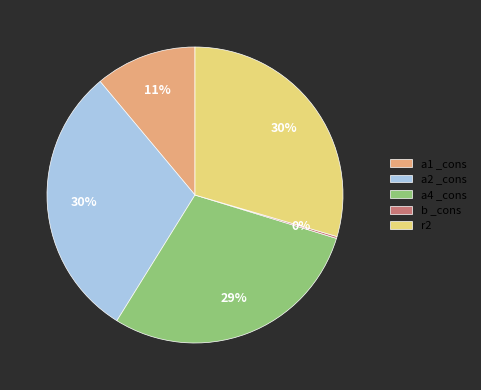

Is it true that a1 _cons is 5% of the pie?

False